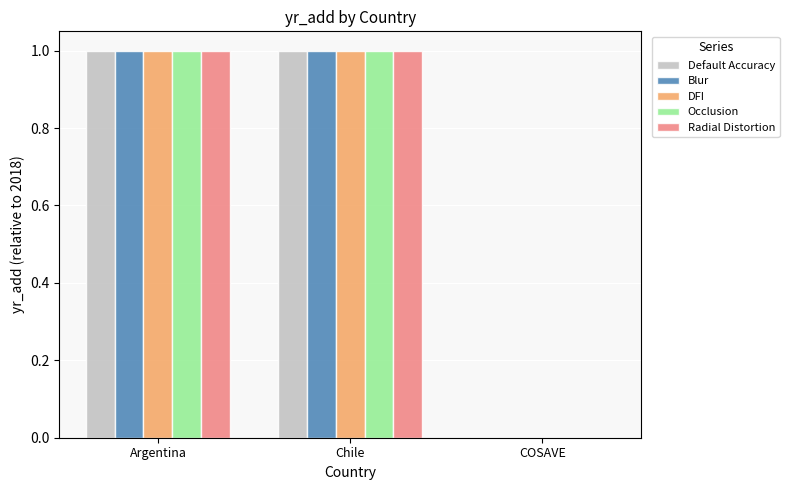

The Blur series shows 2 at Chile. True or false?

False